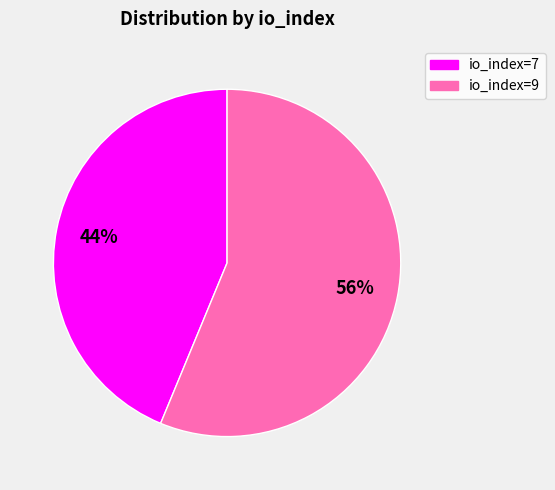

How many slices are in this pie chart?

2